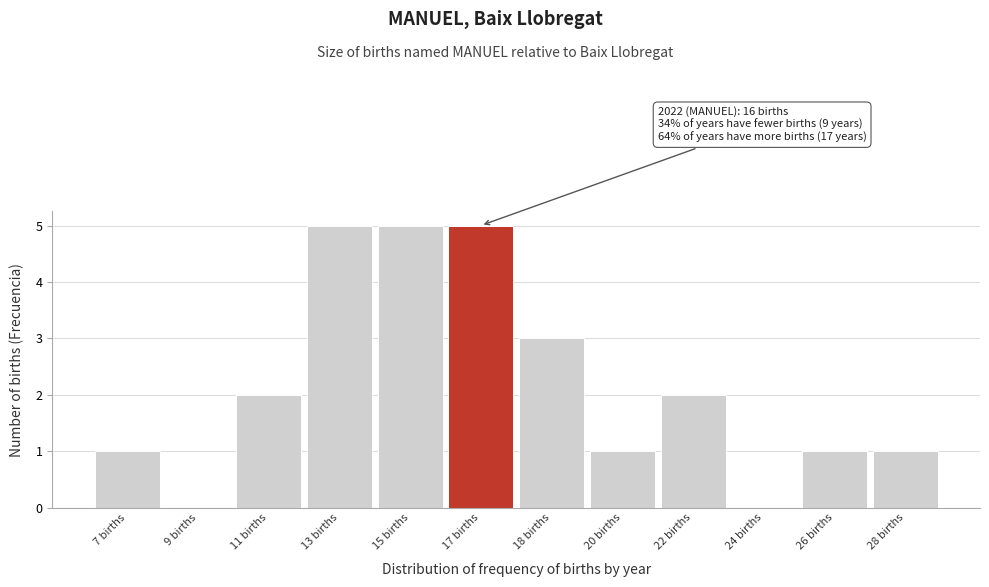

Reading left to right, what are all the values shown in this chart?

7 births=1	9 births=0	11 births=2	13 births=5	15 births=5	17 births=5	18 births=3	20 births=1	22 births=2	24 births=0	26 births=1	28 births=1